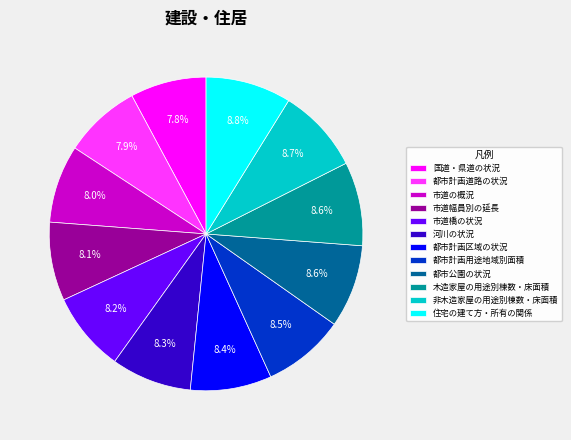

True or false: 都市計画区域の状況 accounts for 21% of the total.

False